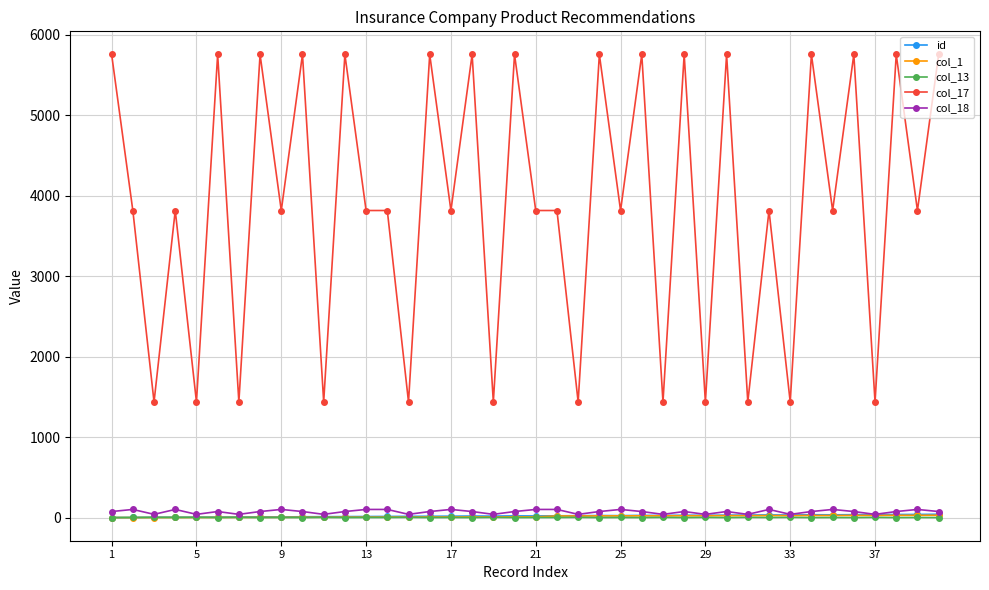

Which series has the widest spread of values?

col_17